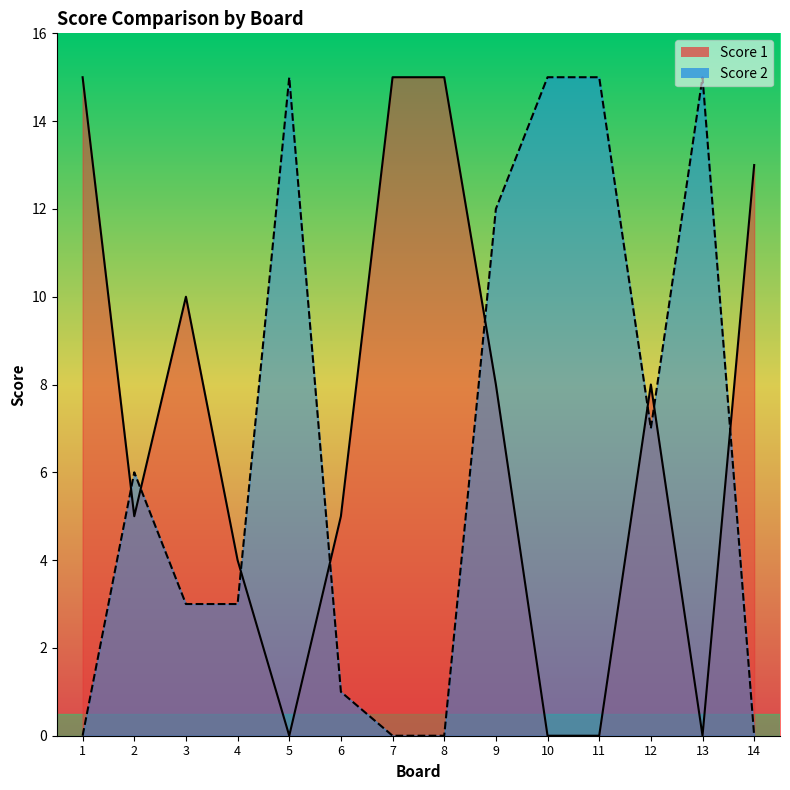

Which category has the highest value across all series?

1